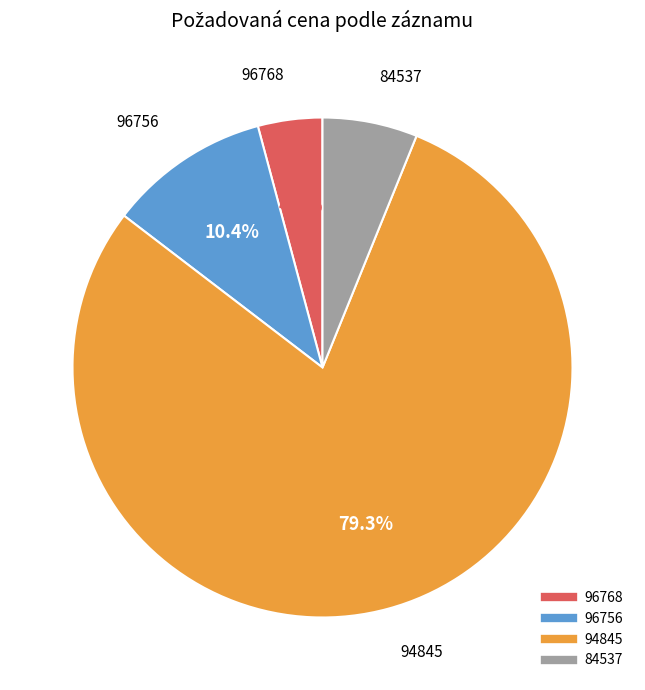

To the nearest percent, what percentage of the pie is 94845?

79%